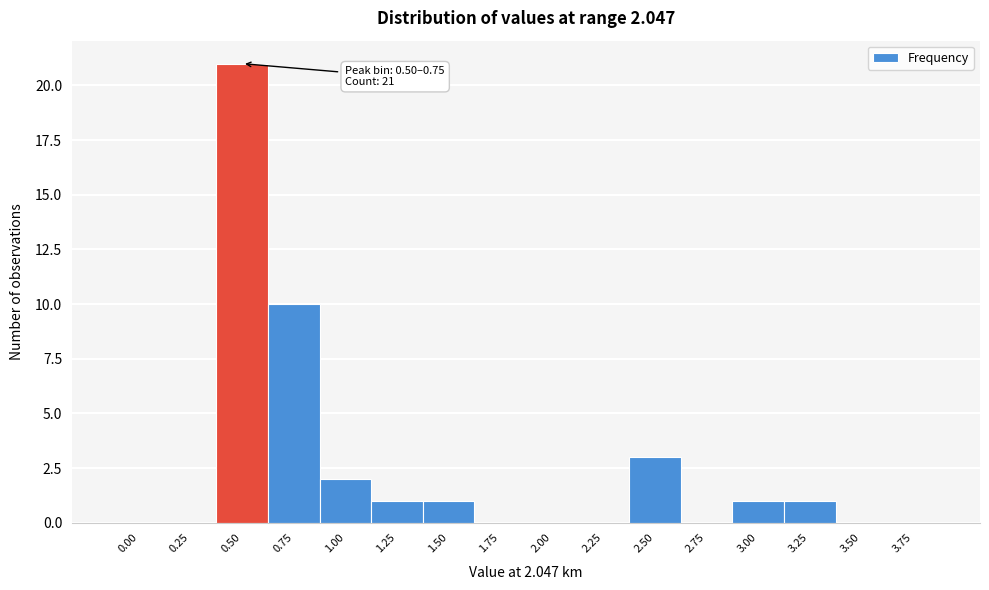

Reading right to left, transcribe all the data shown in this chart.

3.75=0	3.50=0	3.25=1	3.00=1	2.75=0	2.50=3	2.25=0	2.00=0	1.75=0	1.50=1	1.25=1	1.00=2	0.75=10	0.50=21	0.25=0	0.00=0